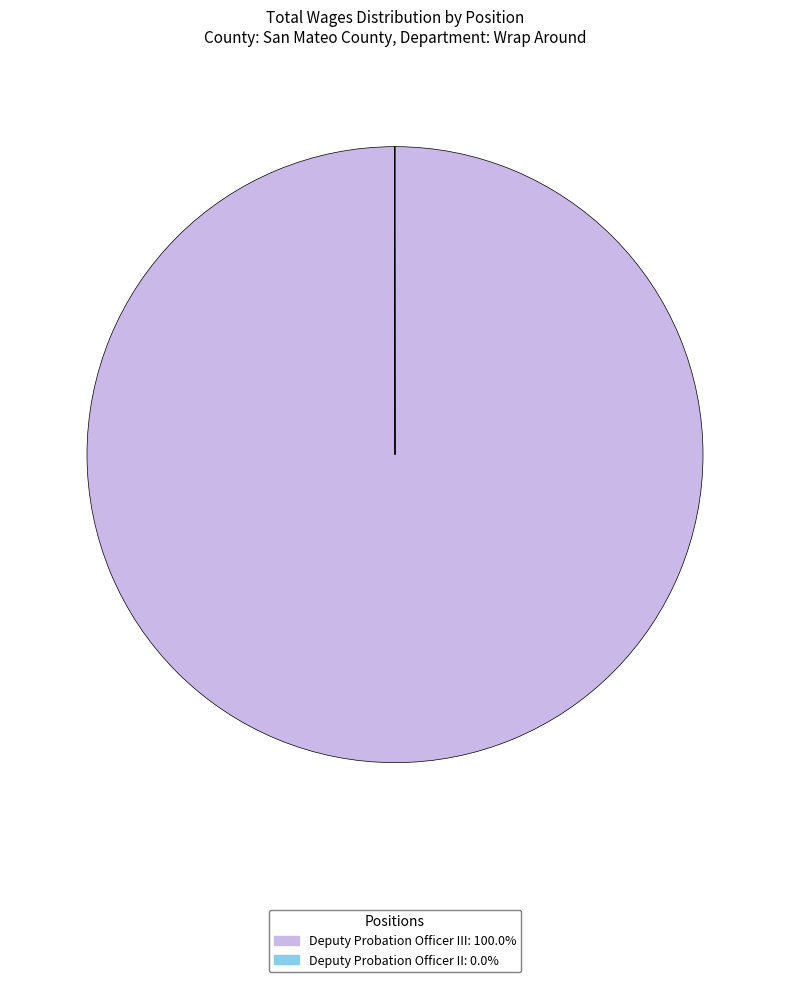

Is there a majority slice in this chart?

Yes